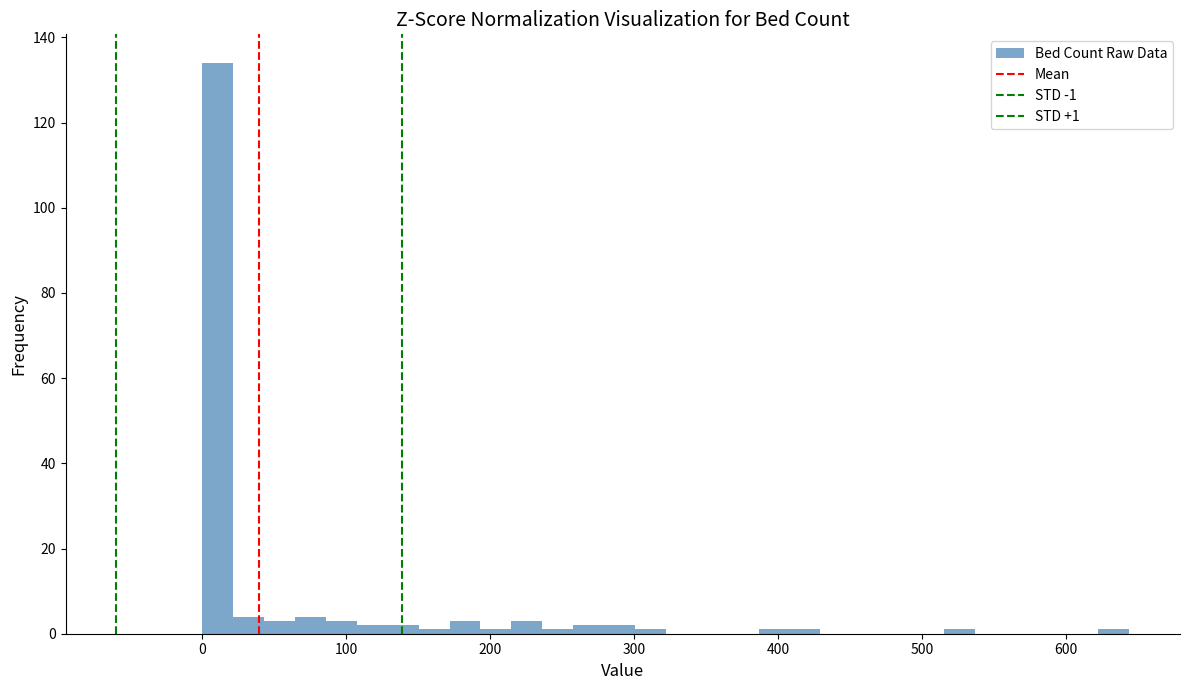

Around what value on the x-axis is the tallest bar? Give the approximate position of its centre, as read against the axis.

10